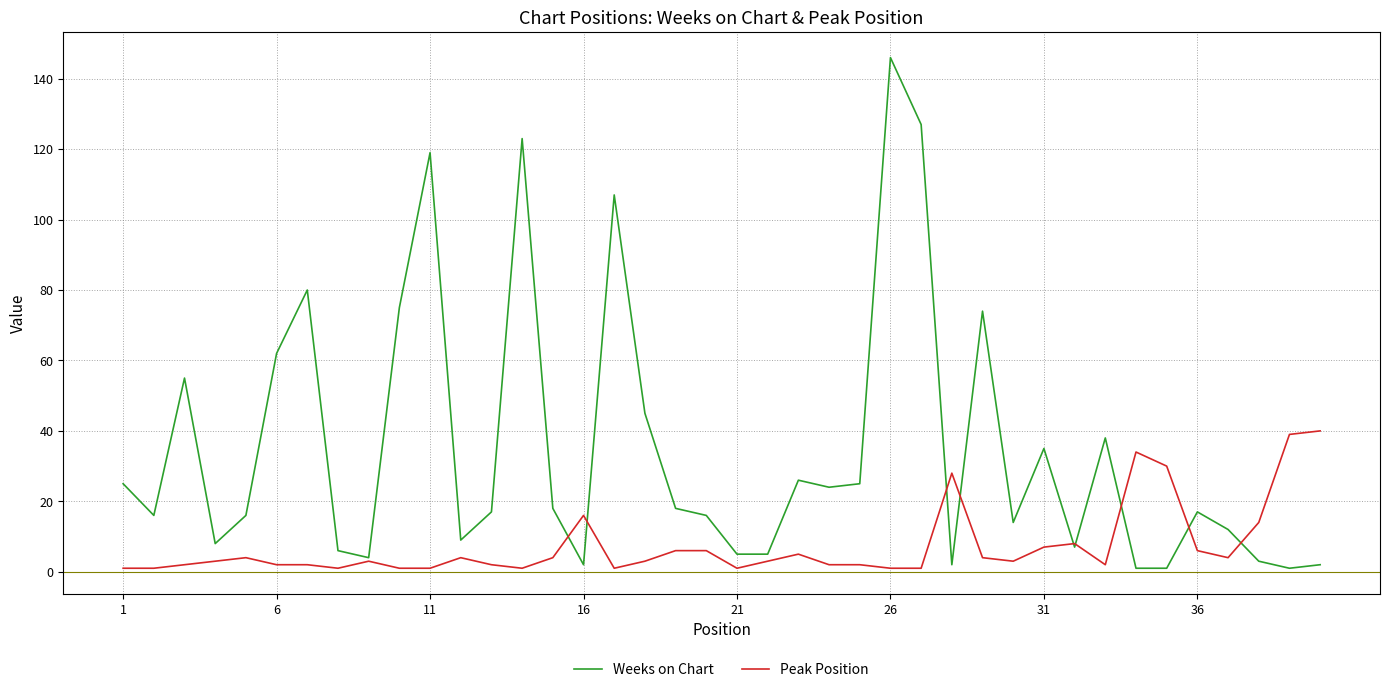

Rank the series by their maximum value, from lowest to highest.

Peak Position, Weeks on Chart